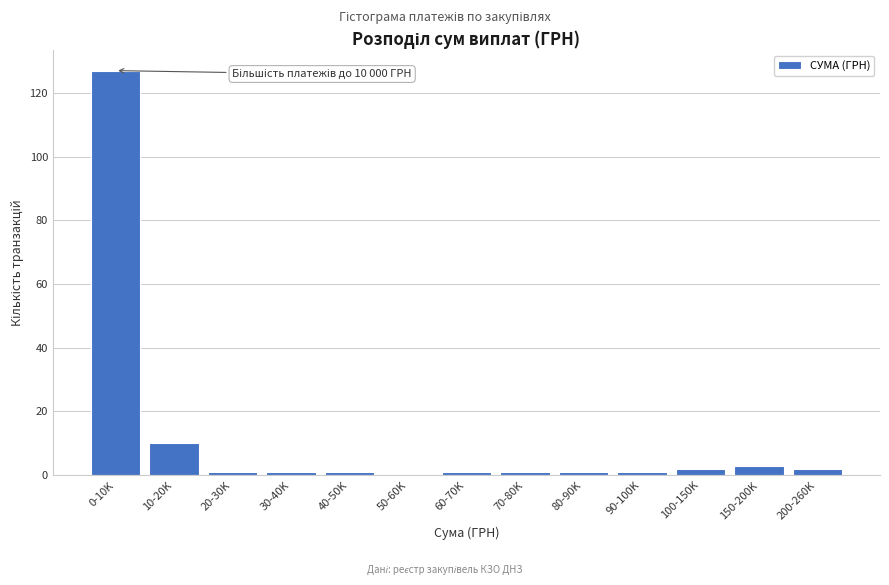

Reading left to right, extract all data points from this chart.

0-10K=127	10-20K=10	20-30K=1	30-40K=1	40-50K=1	50-60K=0	60-70K=1	70-80K=1	80-90K=1	90-100K=1	100-150K=2	150-200K=3	200-260K=2